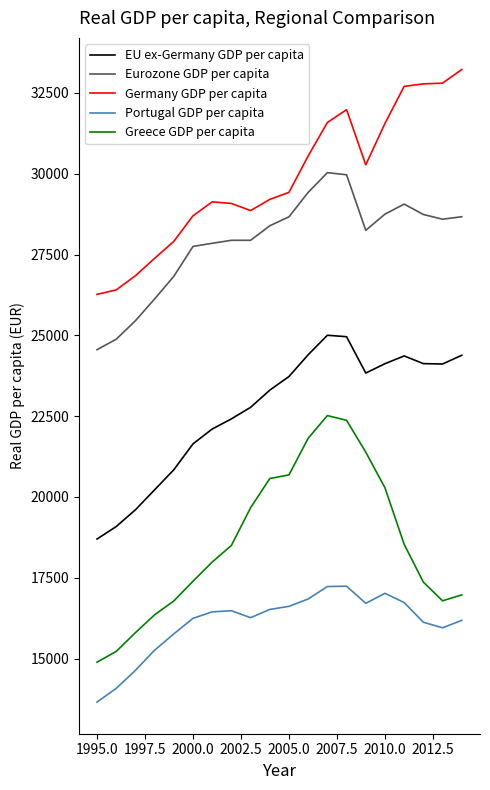

What is the smallest value displayed?

13651.6